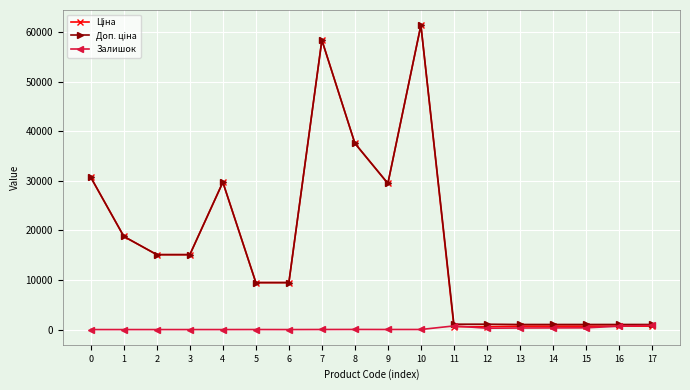

At which category is the sum across all series the highest?

10